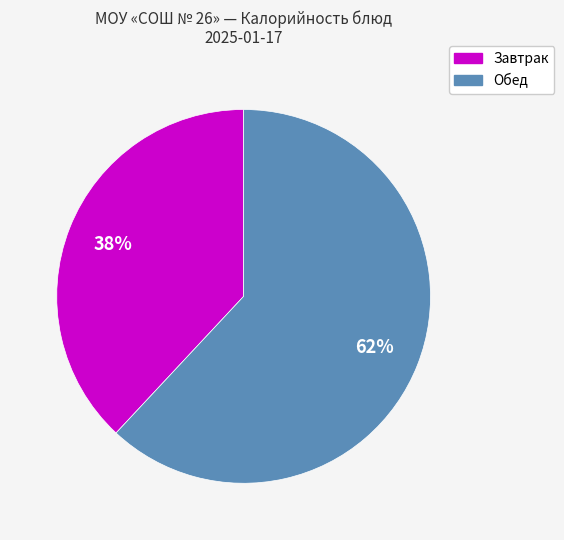

Does any single category account for the majority?

Yes